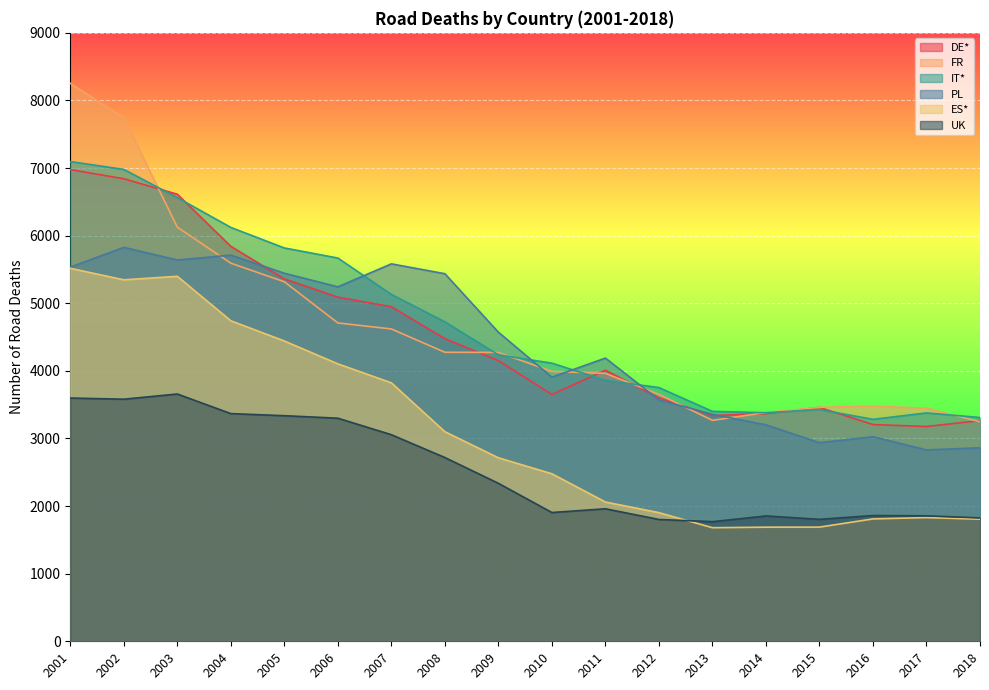

The PL series shows 861 at 2010. True or false?

False